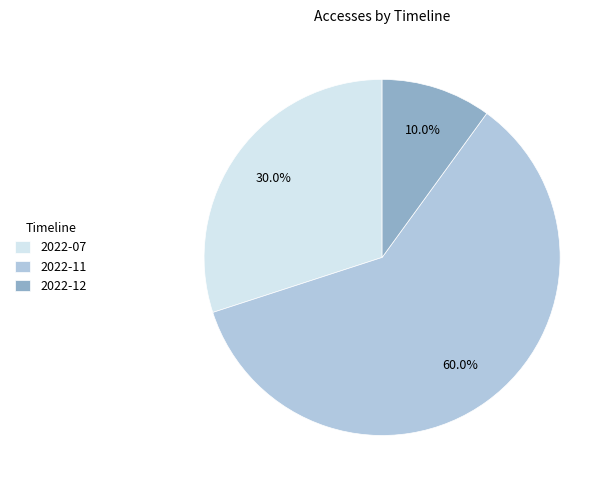

To the nearest percent, what is the combined percentage of 2022-07 and 2022-11?

90%